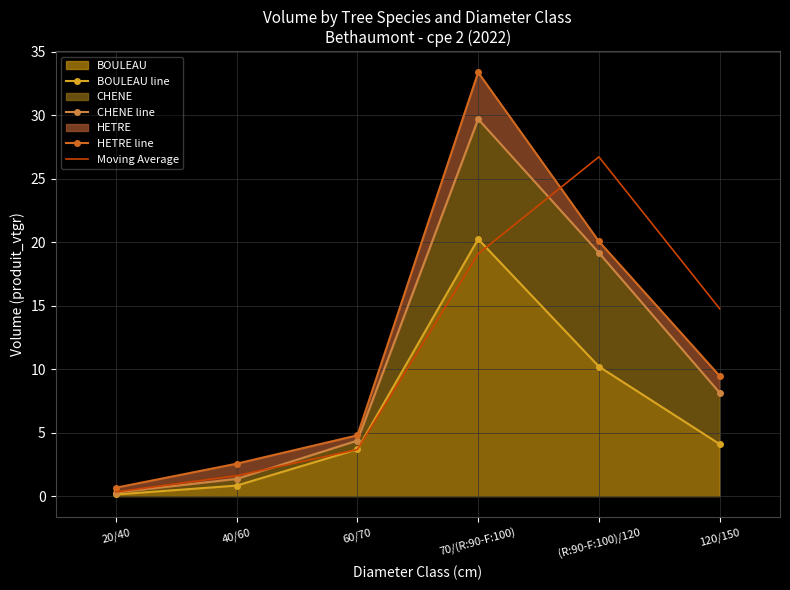

True or false: BOULEAU line and HETRE line cross at least once.

False